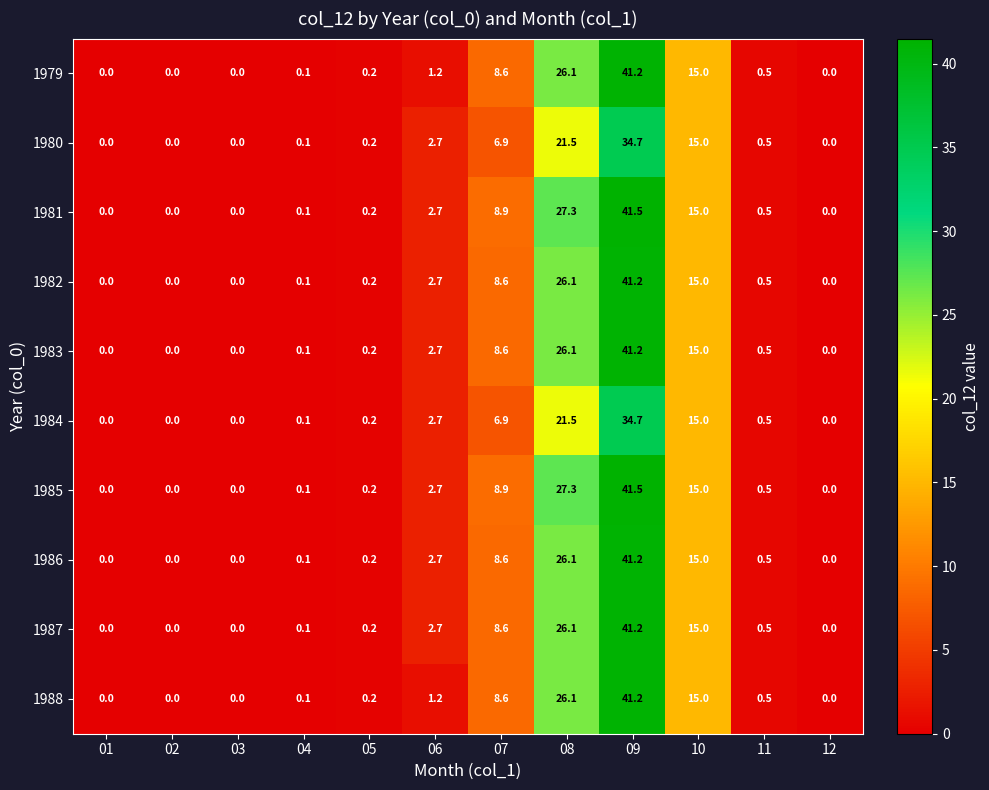

What is the total value across all series at 06?

24.0